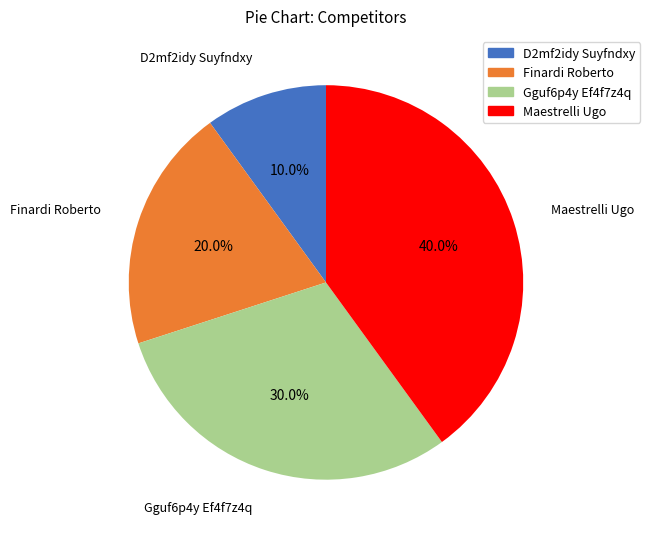

Which has a higher value, Maestrelli Ugo or Finardi Roberto?

Maestrelli Ugo